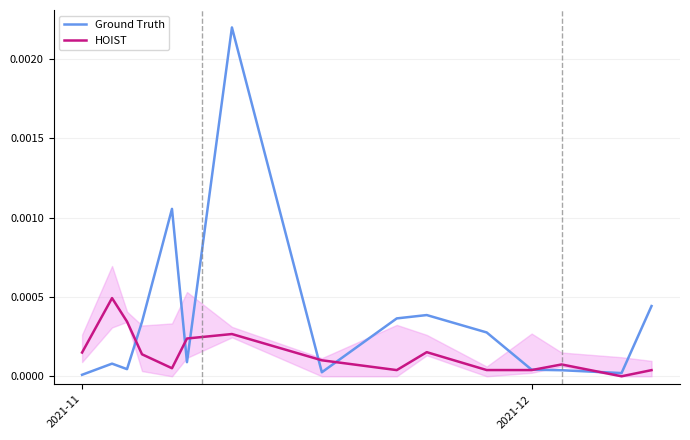

What are all the series names shown in the legend?

Ground Truth, HOIST